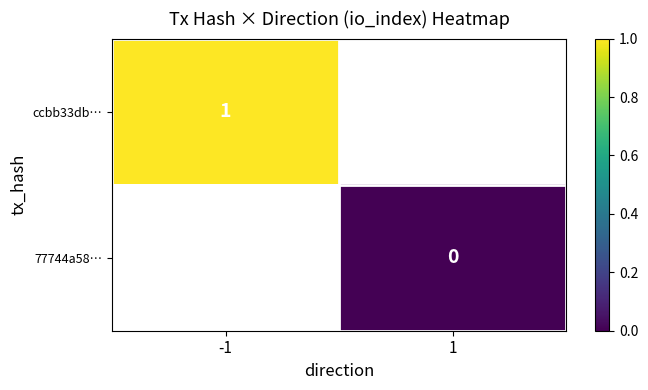

The ccbb33db… series shows 1 at -1. True or false?

True